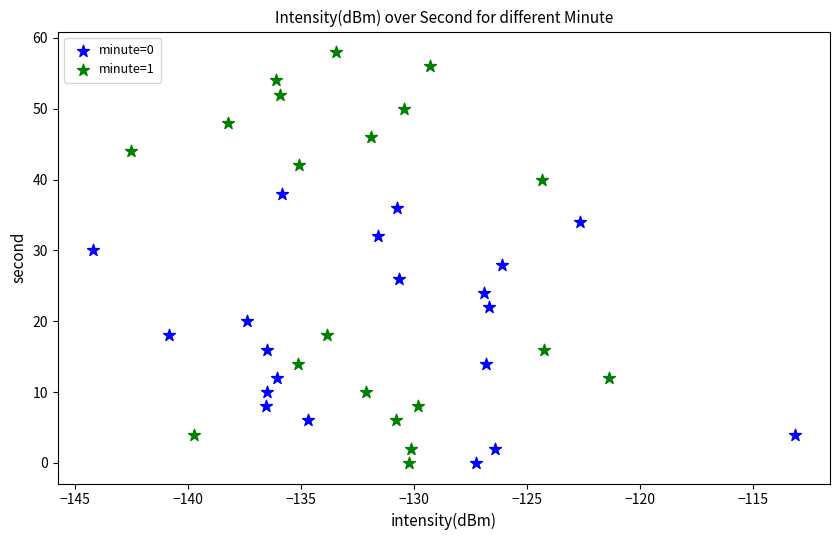

Which series has the widest spread of Y values?

minute=1